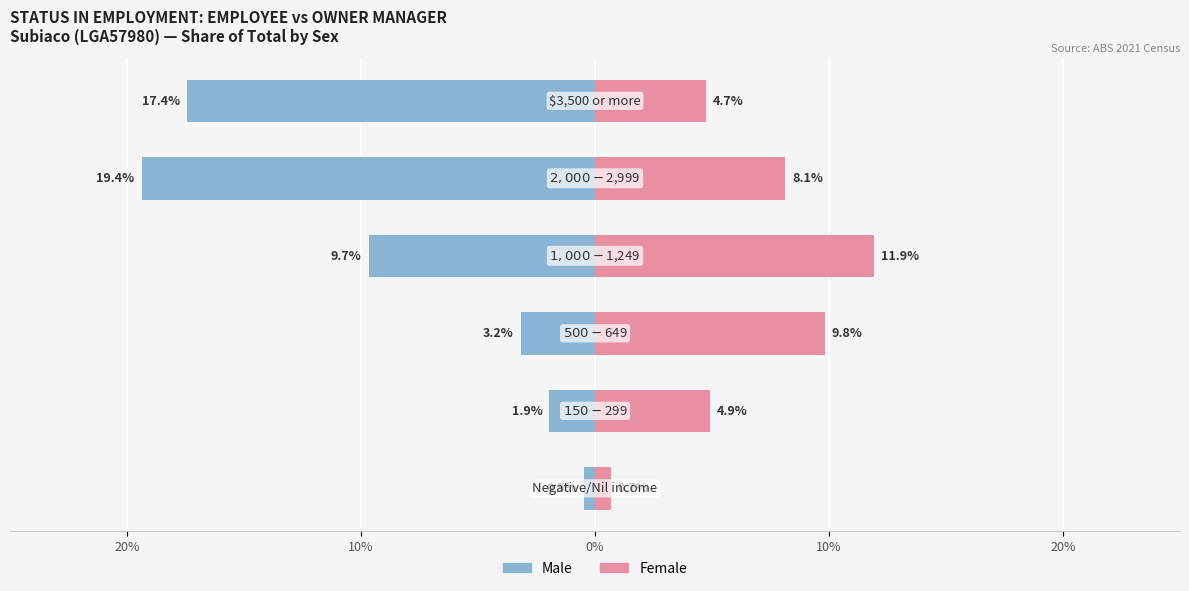

At 20%, list the series in order from smallest to largest.

Male, Female